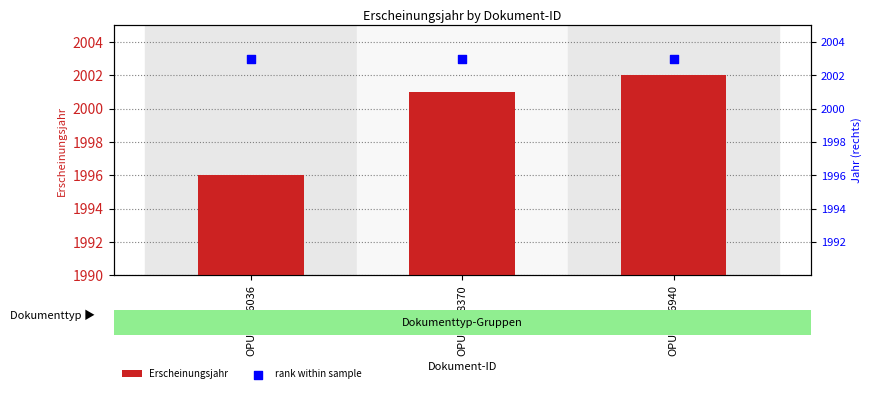

What are all the series names shown in the legend?

Erscheinungsjahr, rank within sample